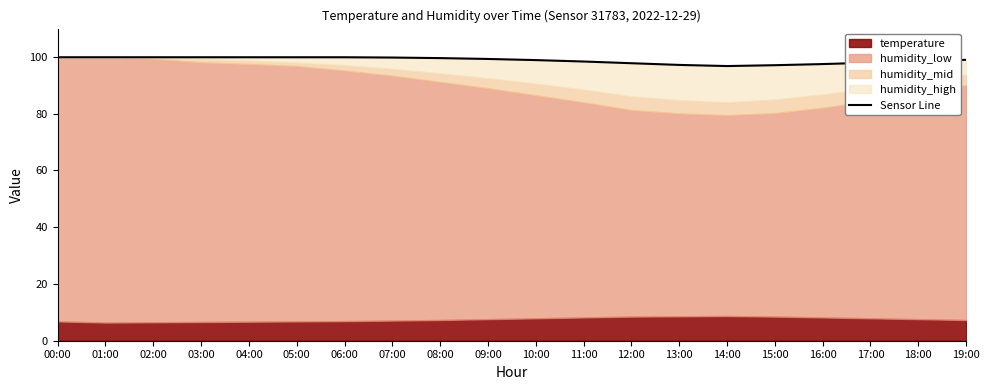

Rank the categories by value from highest to lowest.

00:00, 01:00, 02:00, 03:00, 04:00, 05:00, 06:00, 07:00, 08:00, 09:00, 19:00, 10:00, 18:00, 11:00, 17:00, 12:00, 16:00, 13:00, 15:00, 14:00